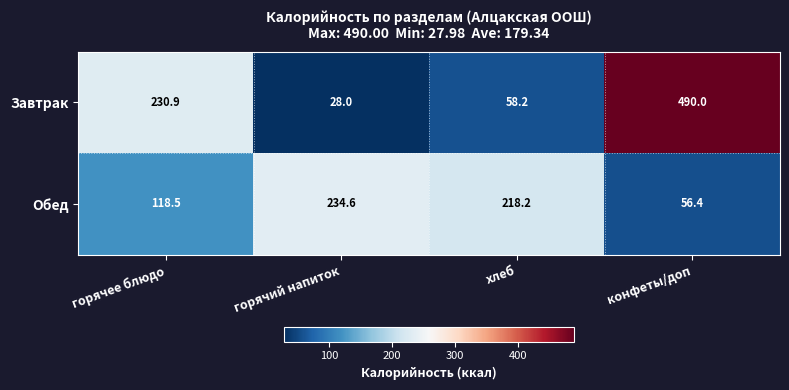

The Обед series shows 118.5 at горячее блюдо. True or false?

True